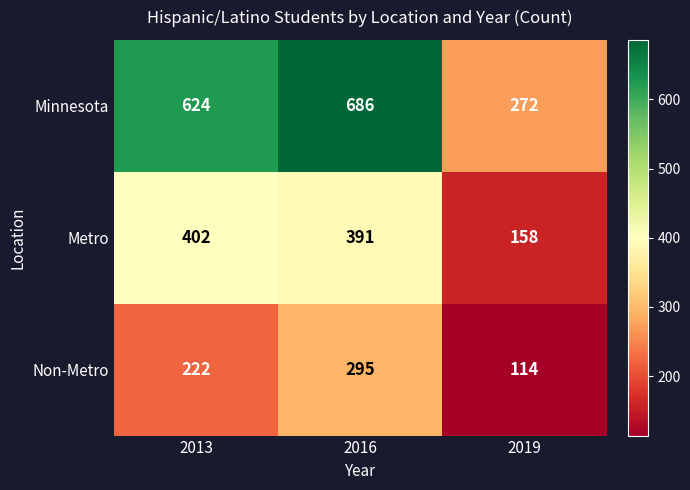

Which series has the widest spread of values?

Minnesota